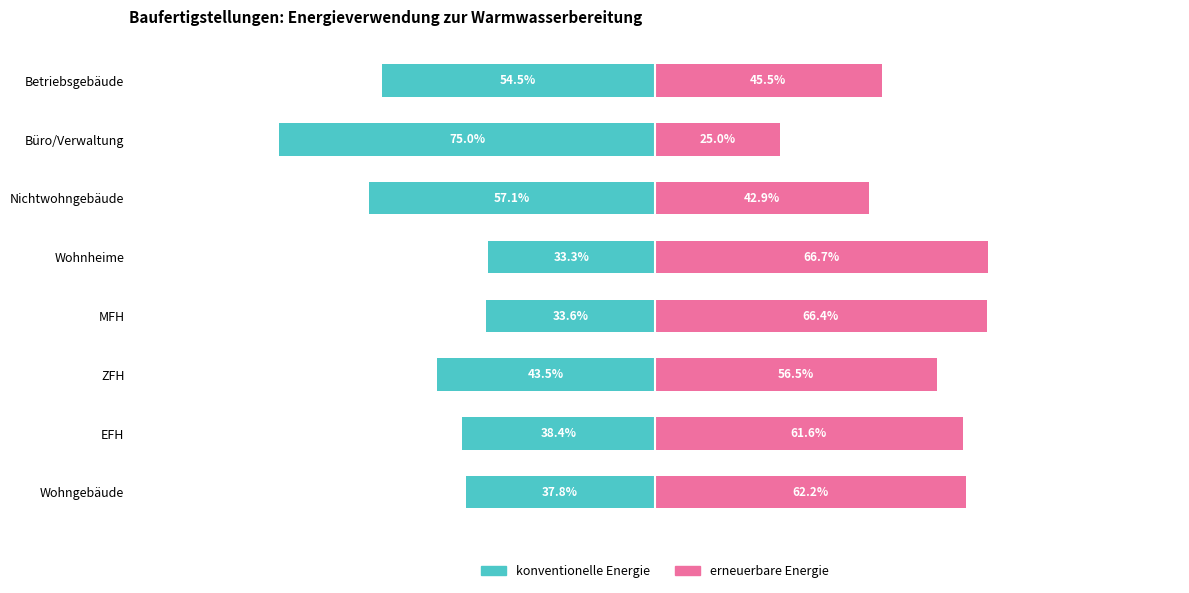

Is the value of erneuerbare Energie at Nichtwohngebäude greater than the value of konventionelle Energie at Wohnheime?

Yes